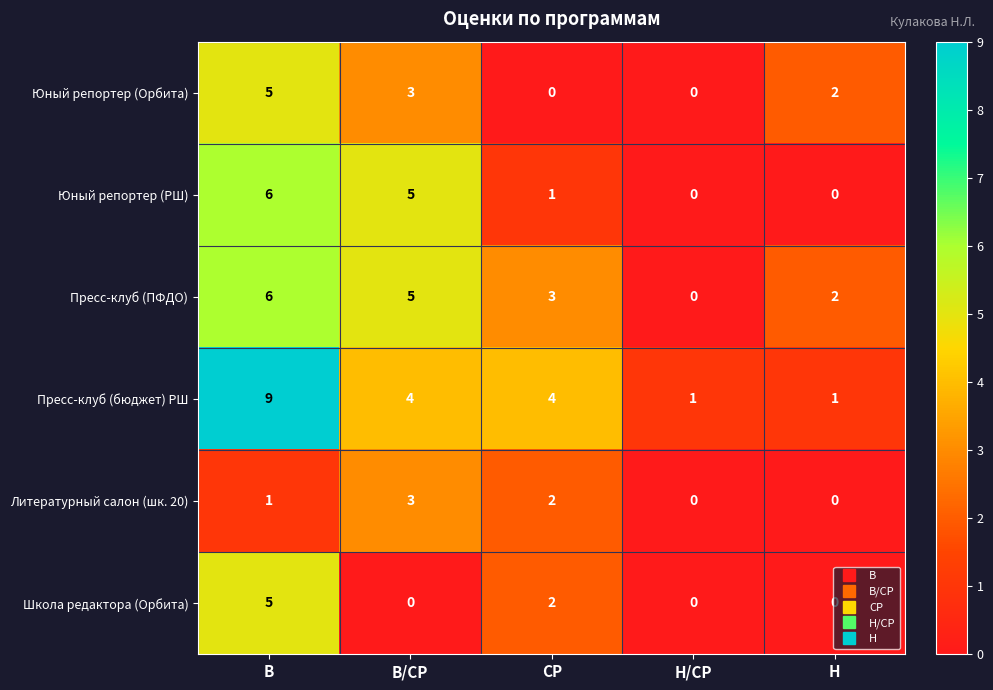

What is the difference between the Школа редактора (Орбита) values at В and В/СР?

5